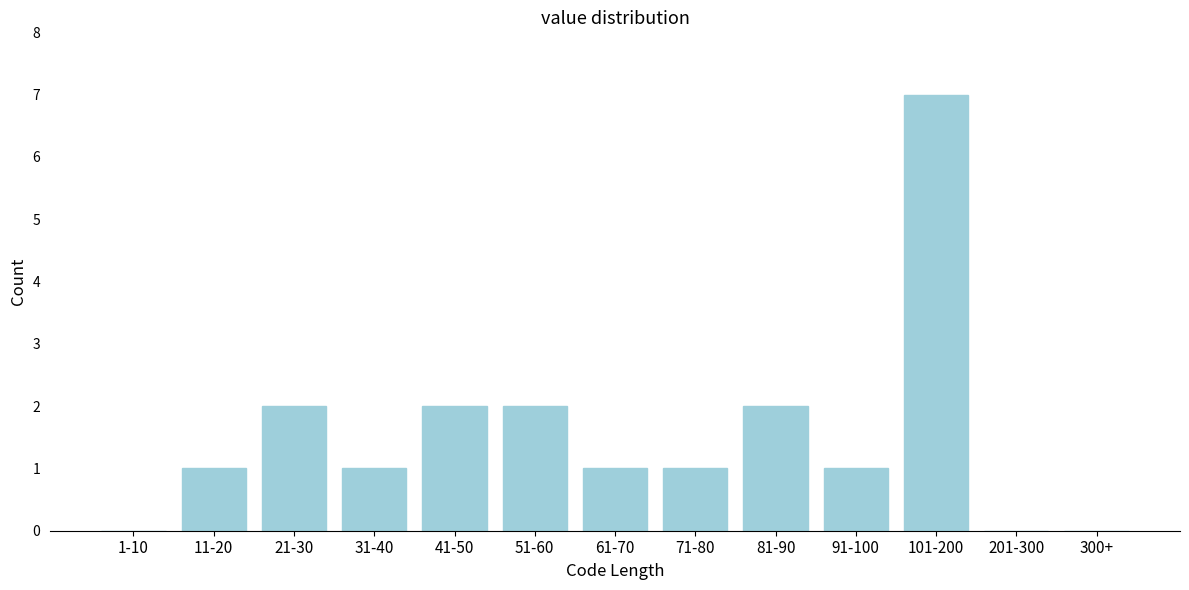

Reading left to right, list all the values displayed in this chart.

1-10=0	11-20=1	21-30=2	31-40=1	41-50=2	51-60=2	61-70=1	71-80=1	81-90=2	91-100=1	101-200=7	201-300=0	300+=0